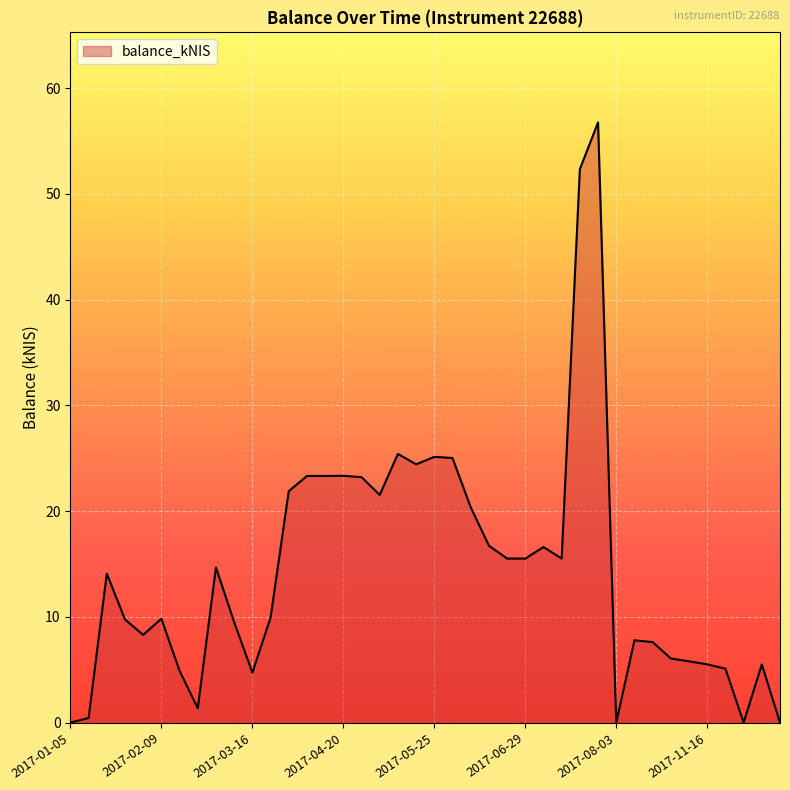

What is the maximum value shown in the chart?

56.8